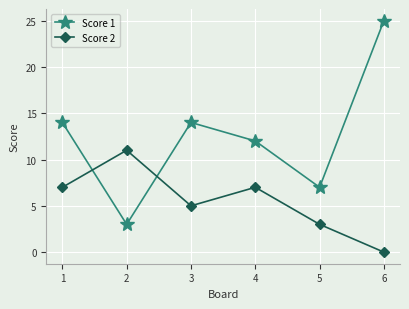

How many distinct data groups are displayed?

2